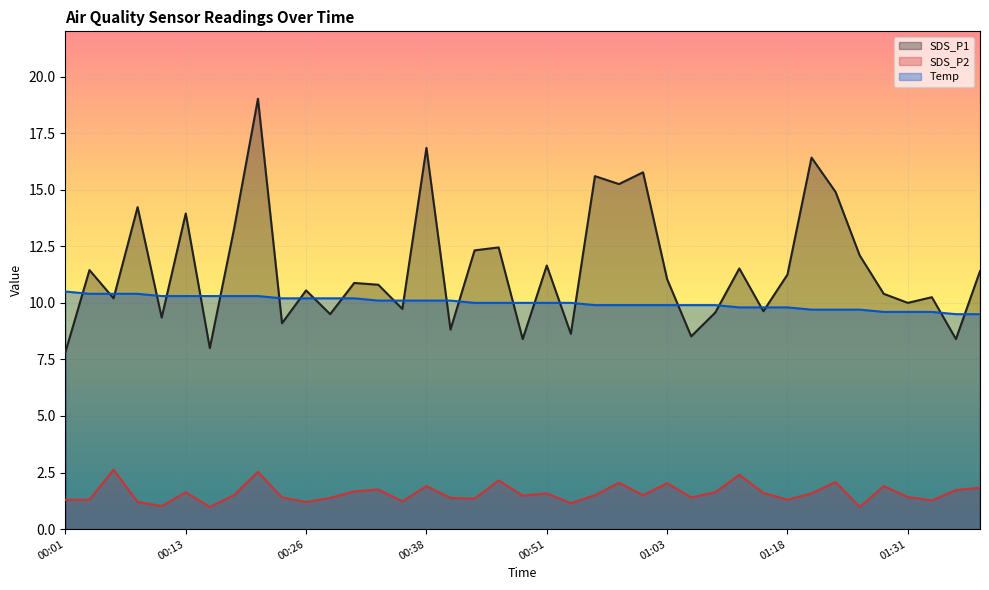

What is the maximum value for SDS_P2?

2.6